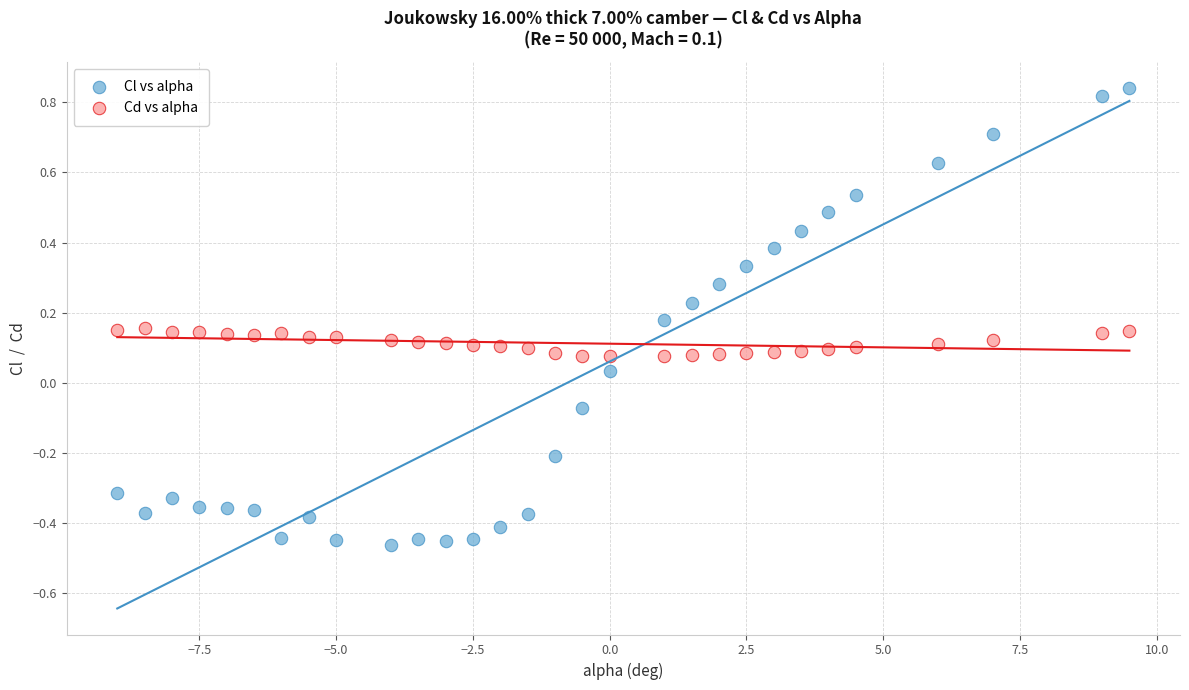

What are all the series names shown in the legend?

Cl vs alpha, Cd vs alpha